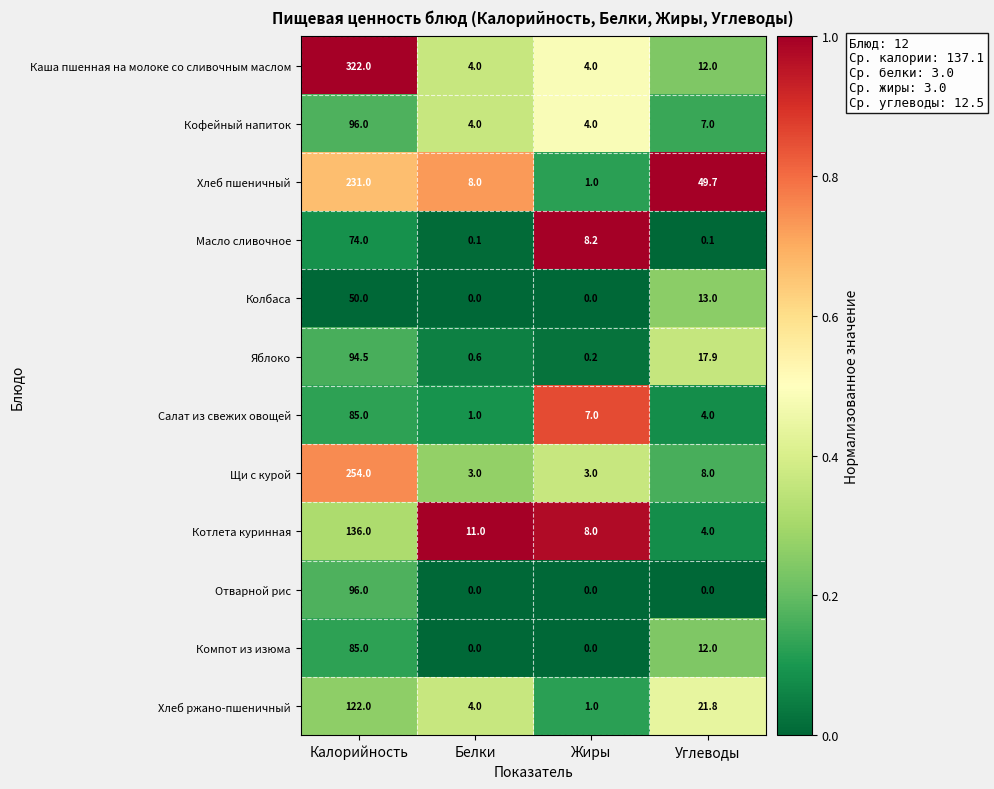

Which series has the largest range (max minus min)?

Каша пшенная на молоке со сливочным маслом